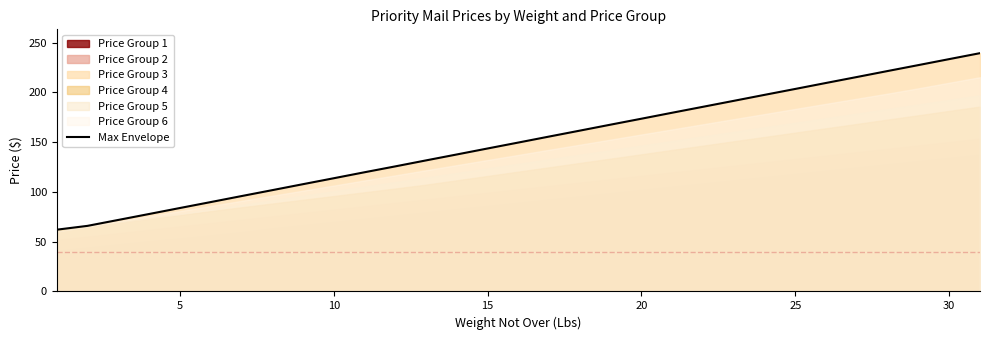

What is the smallest value displayed?

62.1